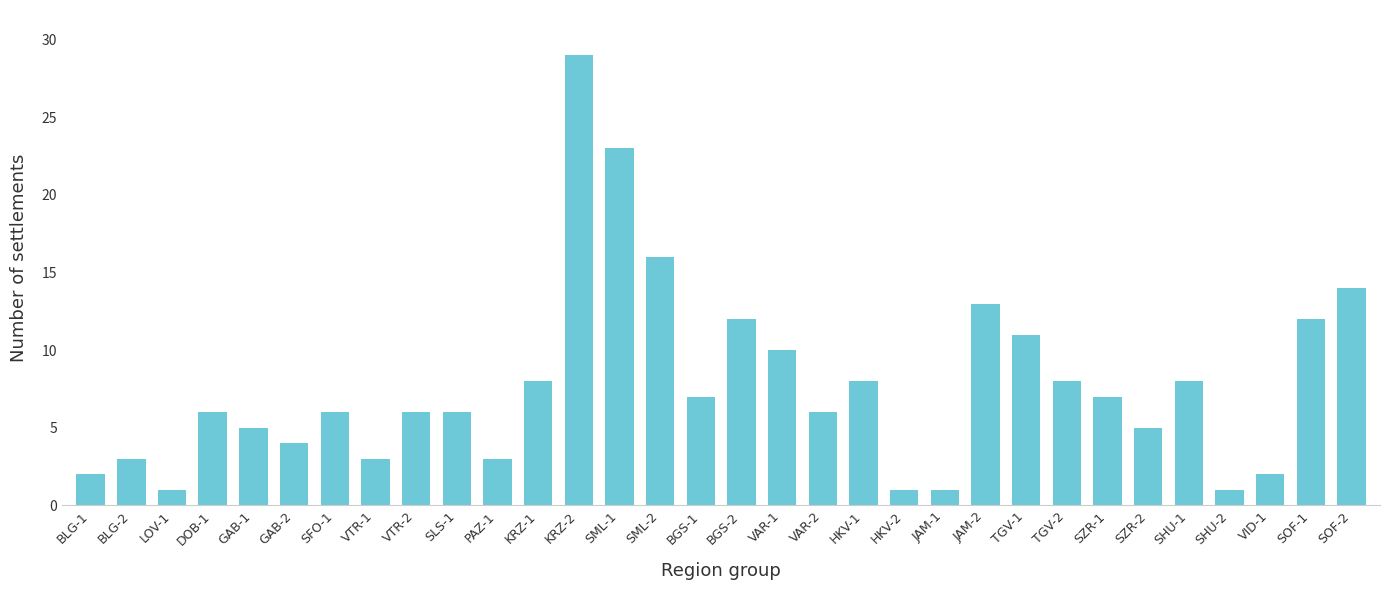

The chart shows a value of 5 at GAB-1. True or false?

True